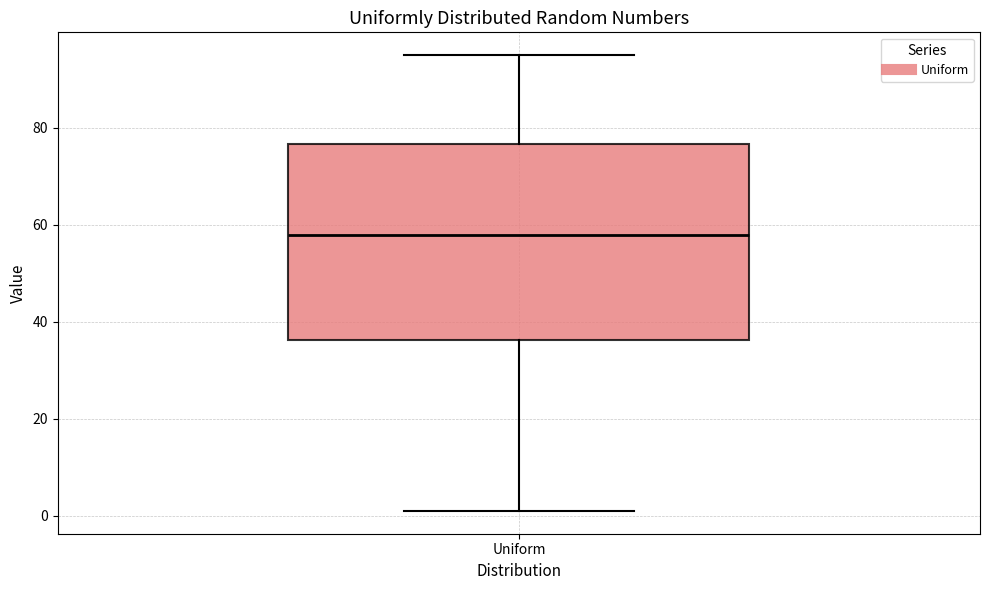

Read this box plot against the y-axis: the position of the median line, the range covered by the box, and the ends of both whiskers. The values are not printed on the chart, so give them approximately, as read against the axis.

median 58, box 36 to 76, whiskers 2 to 96